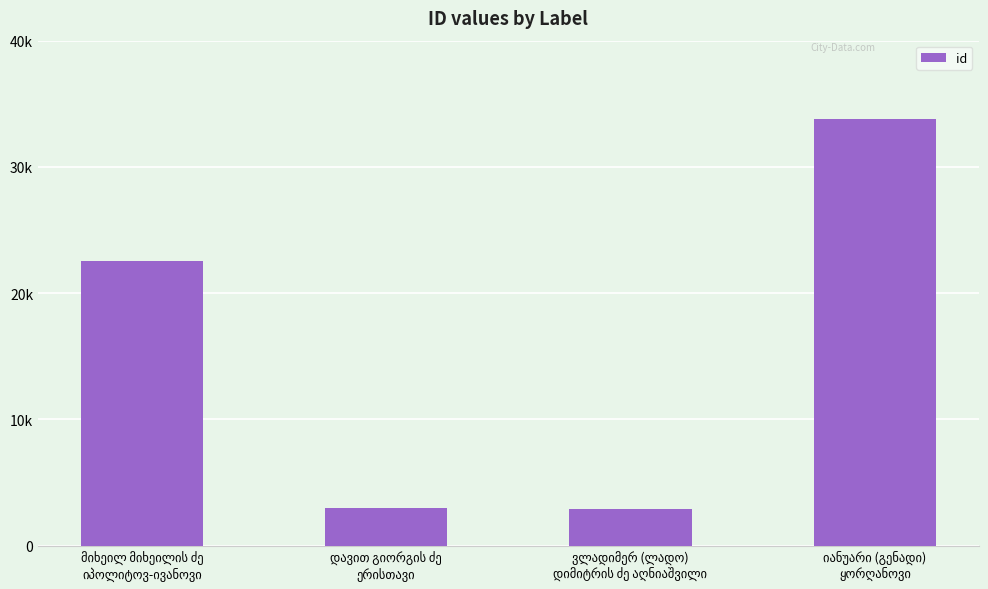

List the labels in order of value, largest first.

იანუარი (გენადი)
ყორღანოვი, მიხეილ მიხეილის ძე
იპოლიტოვ-ივანოვი, დავით გიორგის ძე
ერისთავი, ვლადიმერ (ლადო)
დიმიტრის ძე აღნიაშვილი